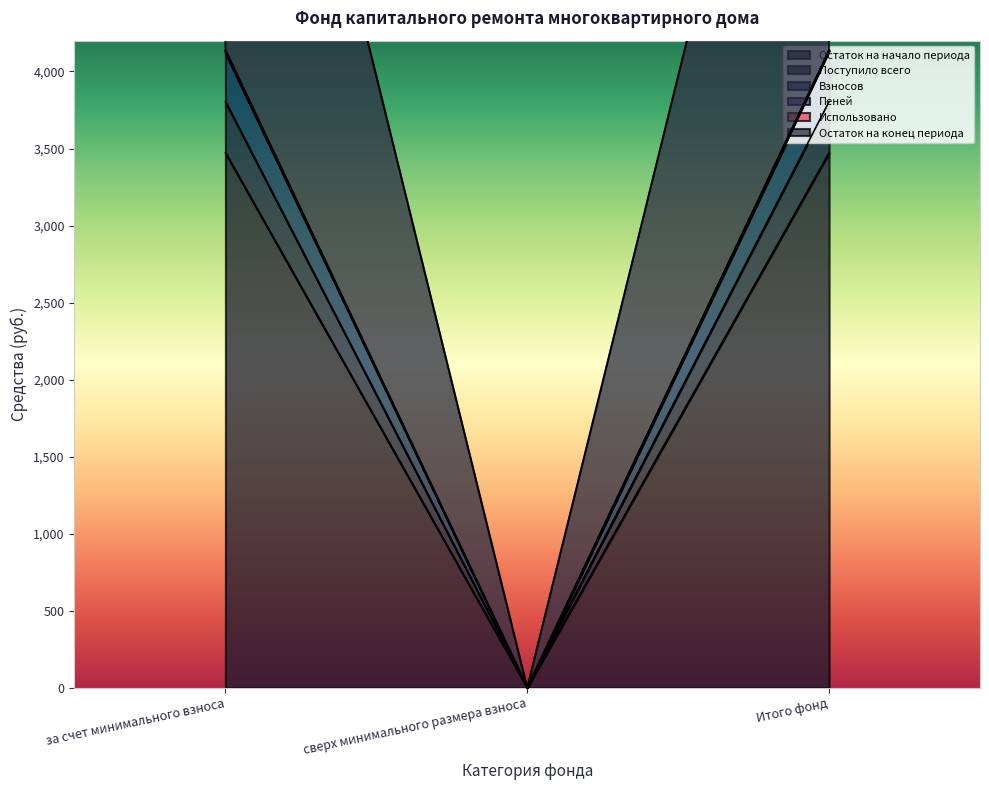

At how many categories does at least one series exceed 3606?

2